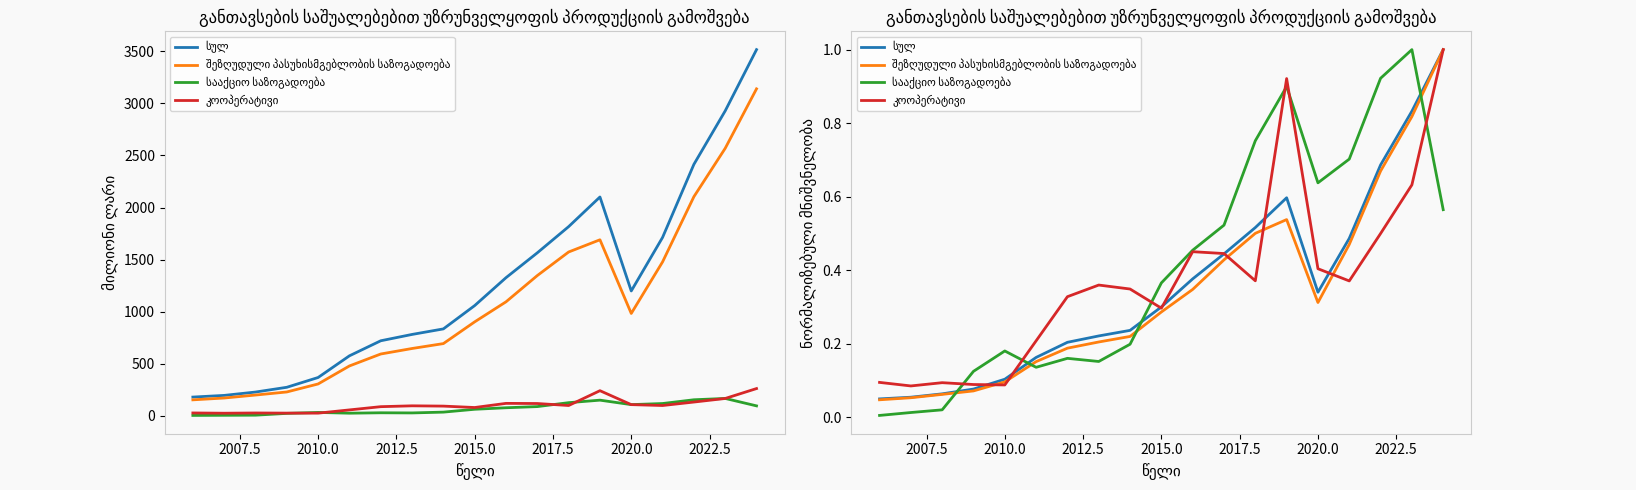

True or false: შეზღუდული პასუხისმგებლობის საზოგადოება and კოოპერატივი cross at least once.

True